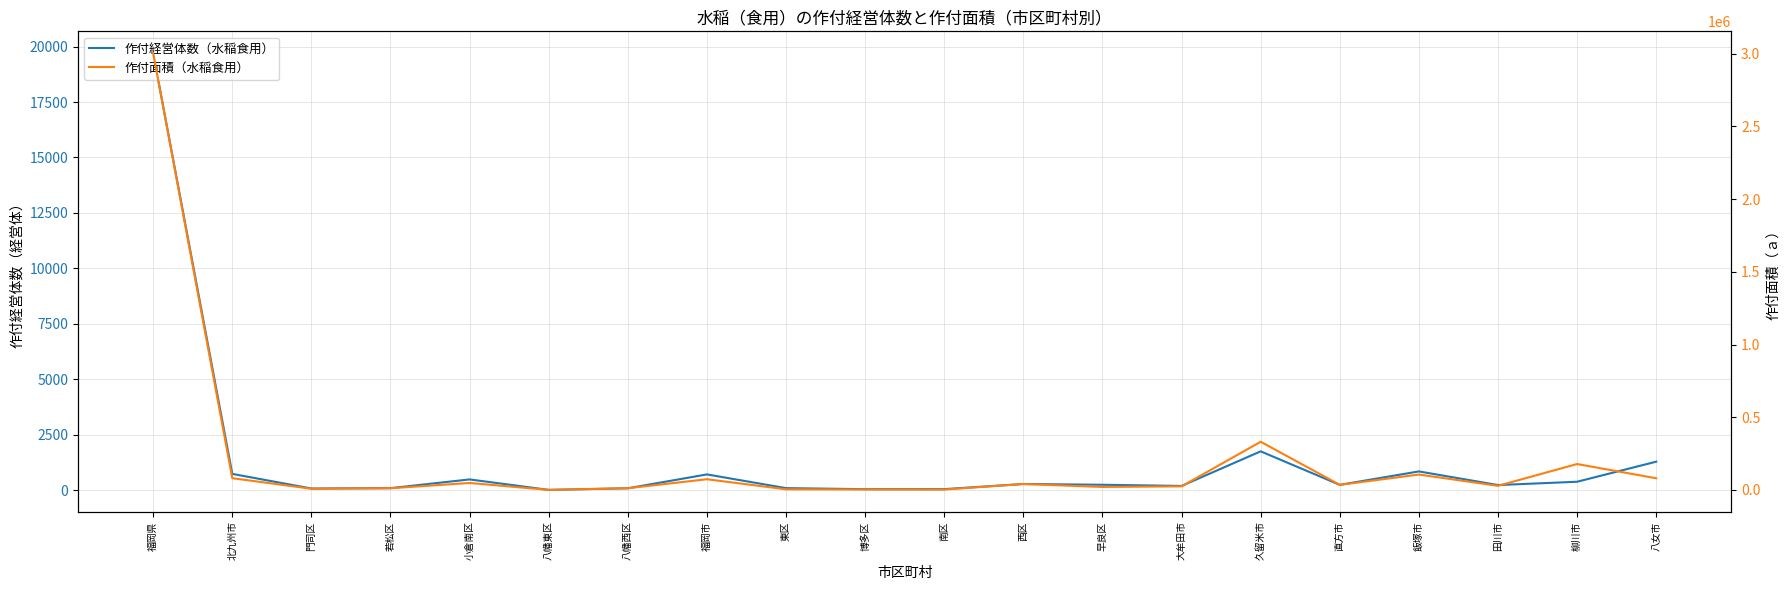

How many series are shown in this chart?

2